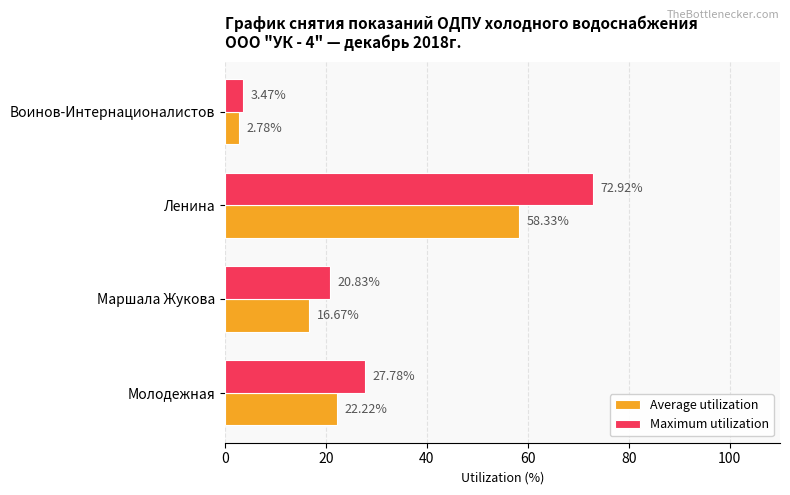

Which label corresponds to the largest value in the chart?

Ленина